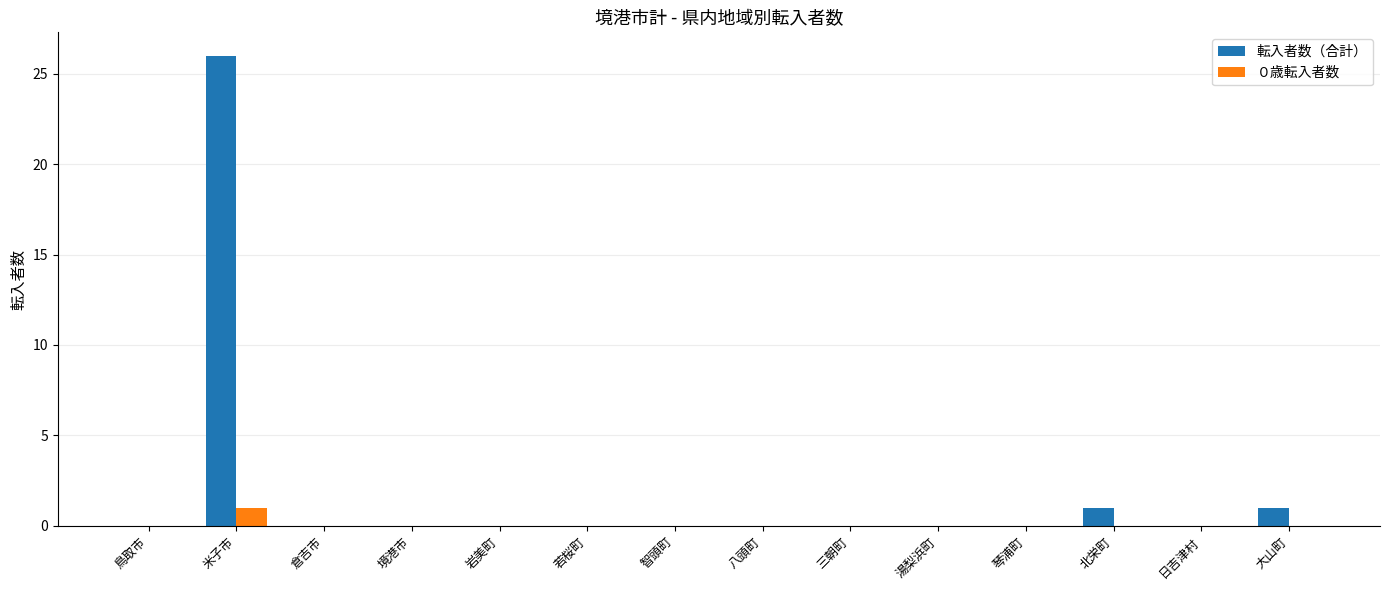

The ０歳転入者数 series shows 0 at 湯梨浜町. True or false?

True